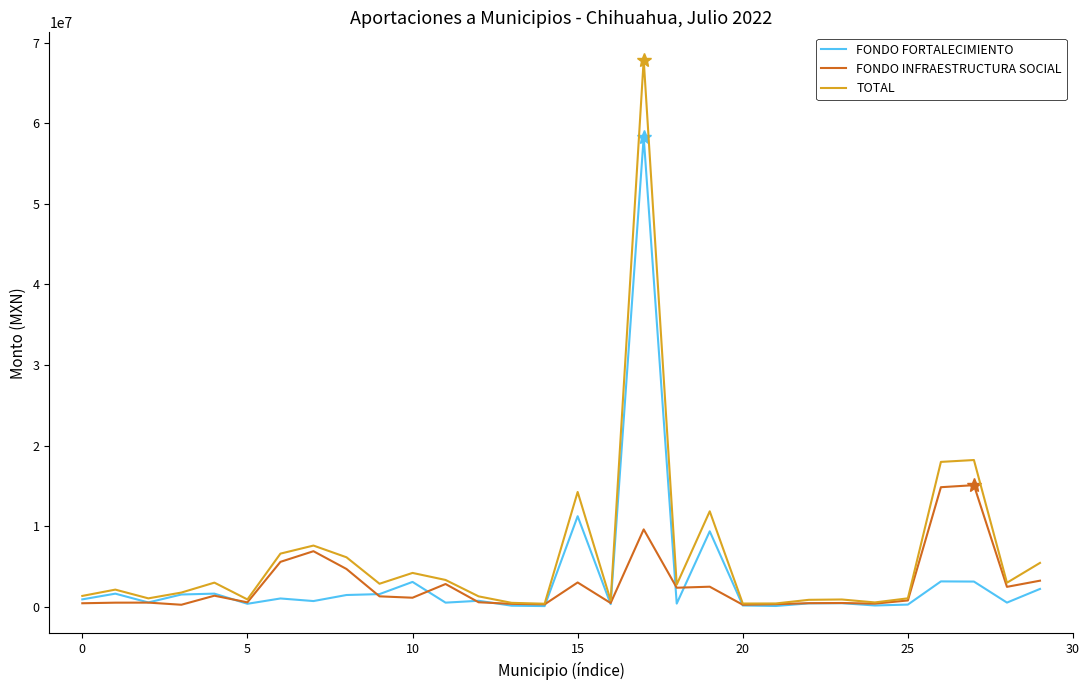

List the series in order of their peak value, lowest first.

FONDO INFRAESTRUCTURA SOCIAL, FONDO FORTALECIMIENTO, TOTAL